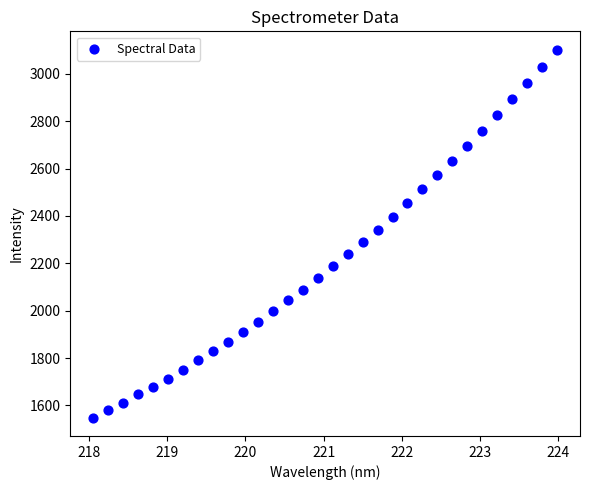

What is the range of X values (max minus min)?

5.9